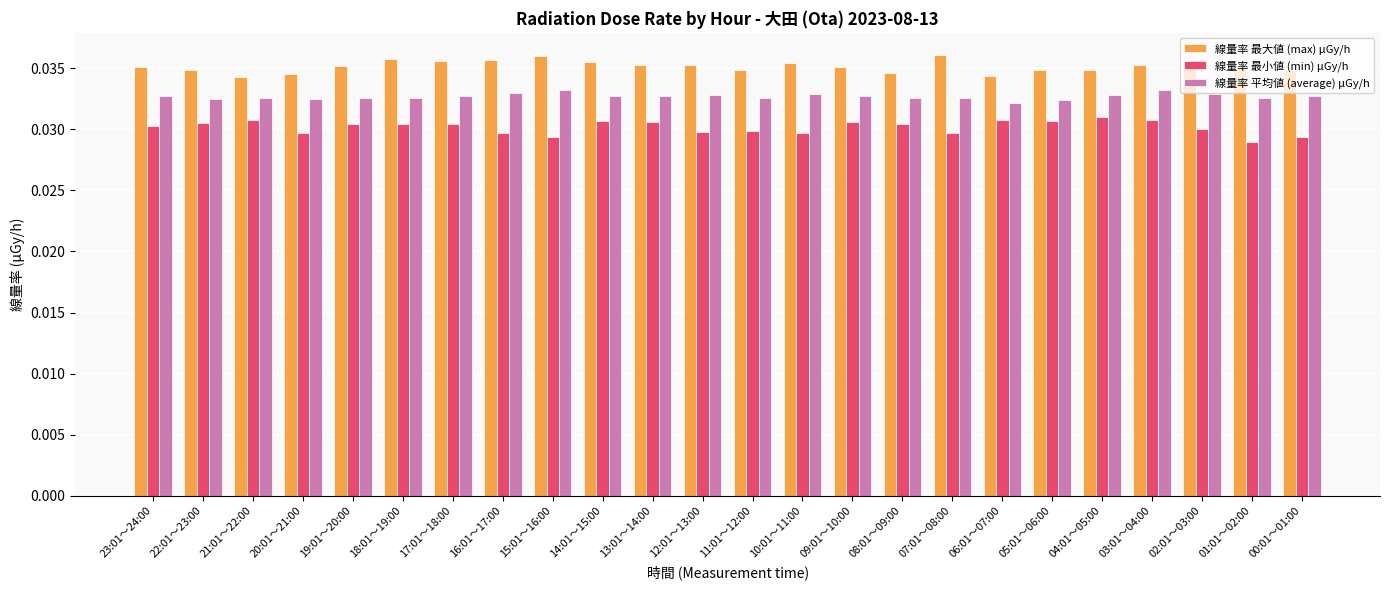

How many 線量率 最小値 (min) μGy/h values are between 0 and 1?

24